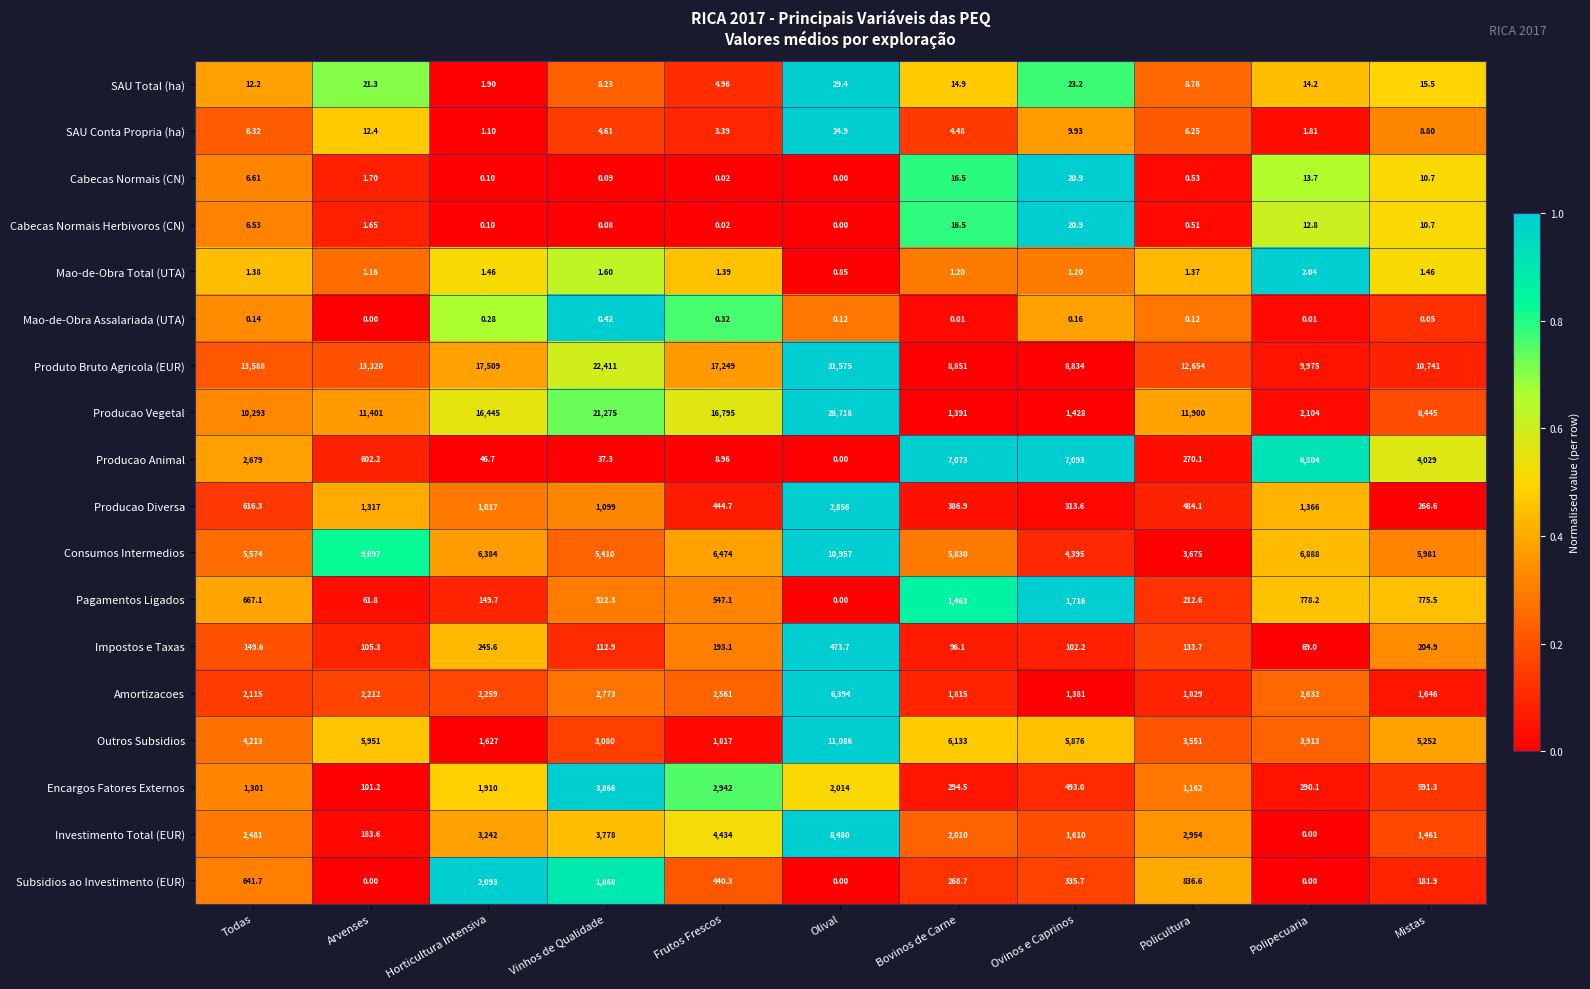

At which category does the chart reach its peak across all series?

Olival